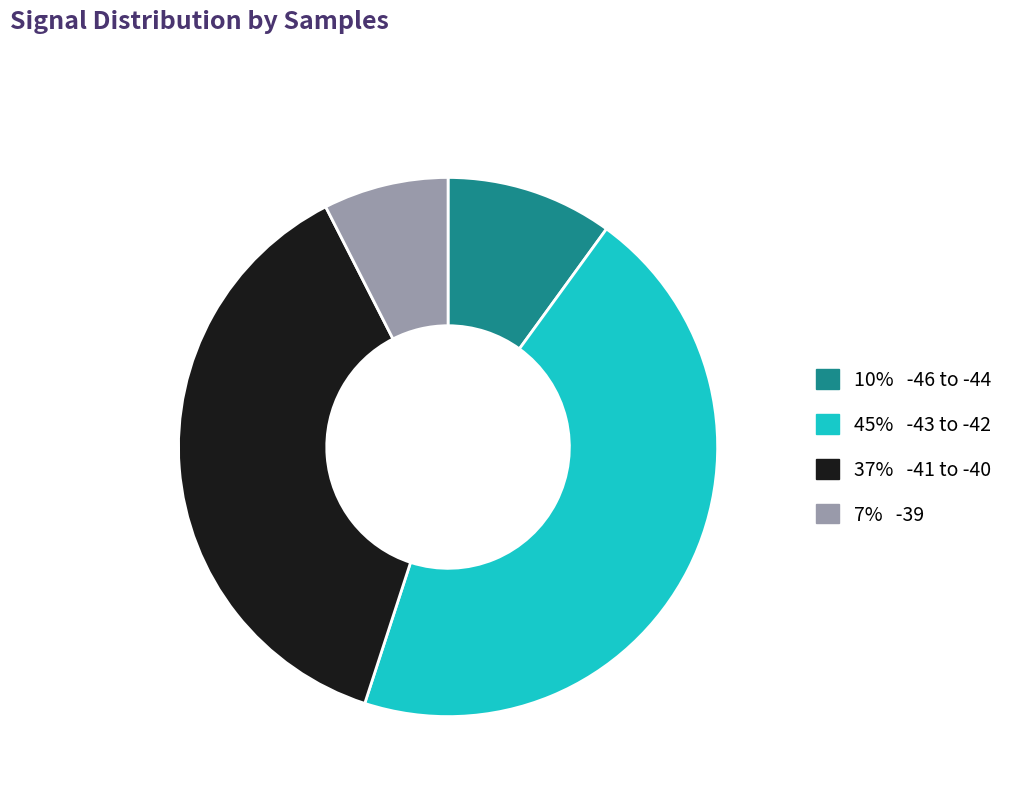

Count the number of slices in the pie.

4